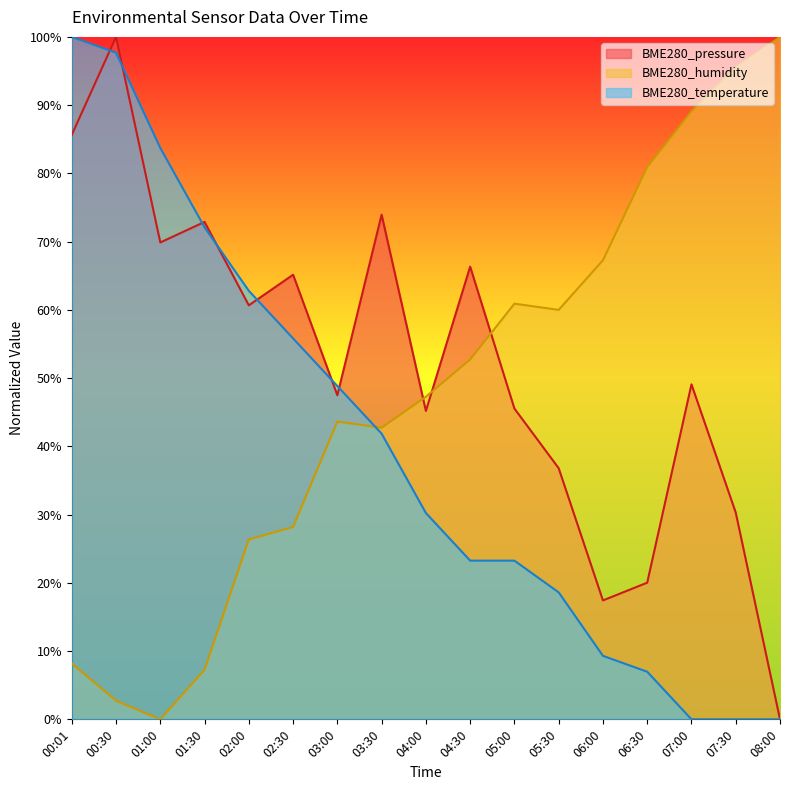

List the series in order of their peak value, lowest first.

BME280_pressure, BME280_humidity, BME280_temperature